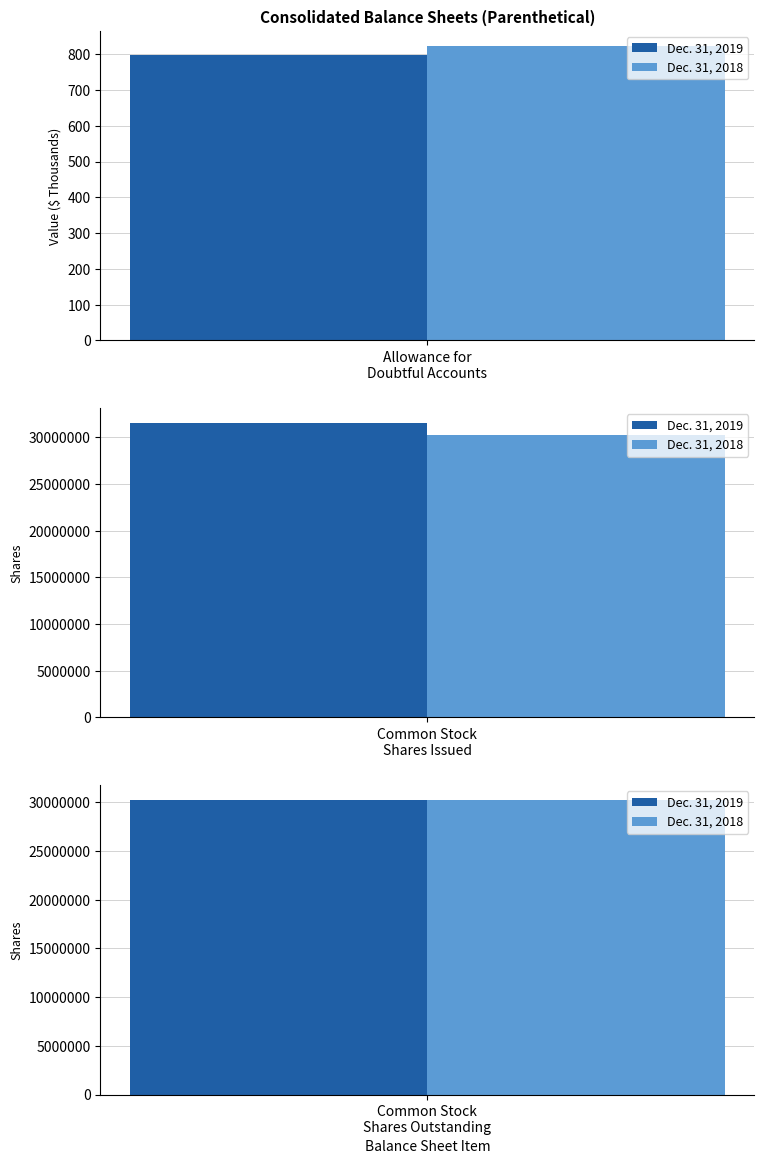

What is the spread (max minus min) of values at Allowance for
Doubtful Accounts?

27